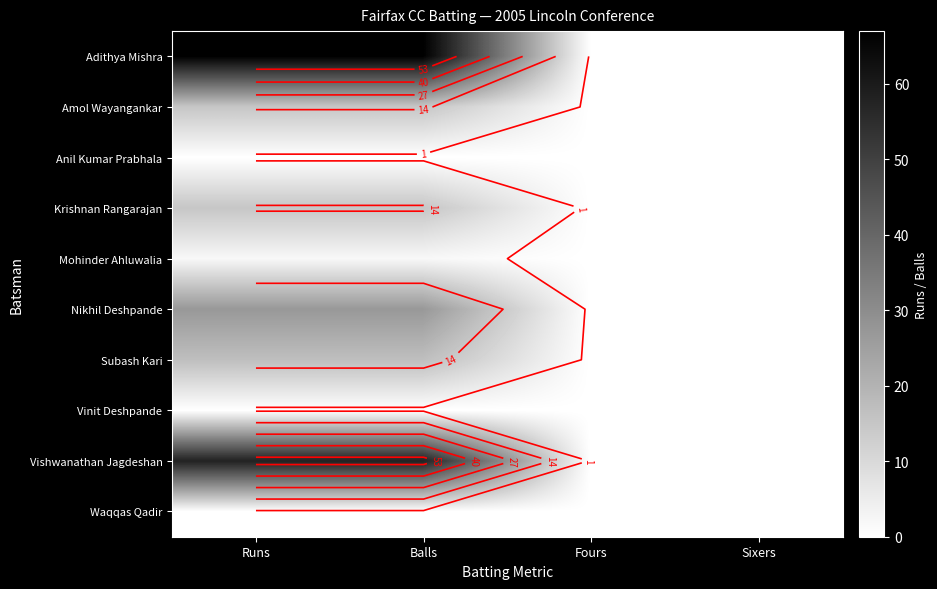

Where is Subash Kari nearest to the value 8?

Fours